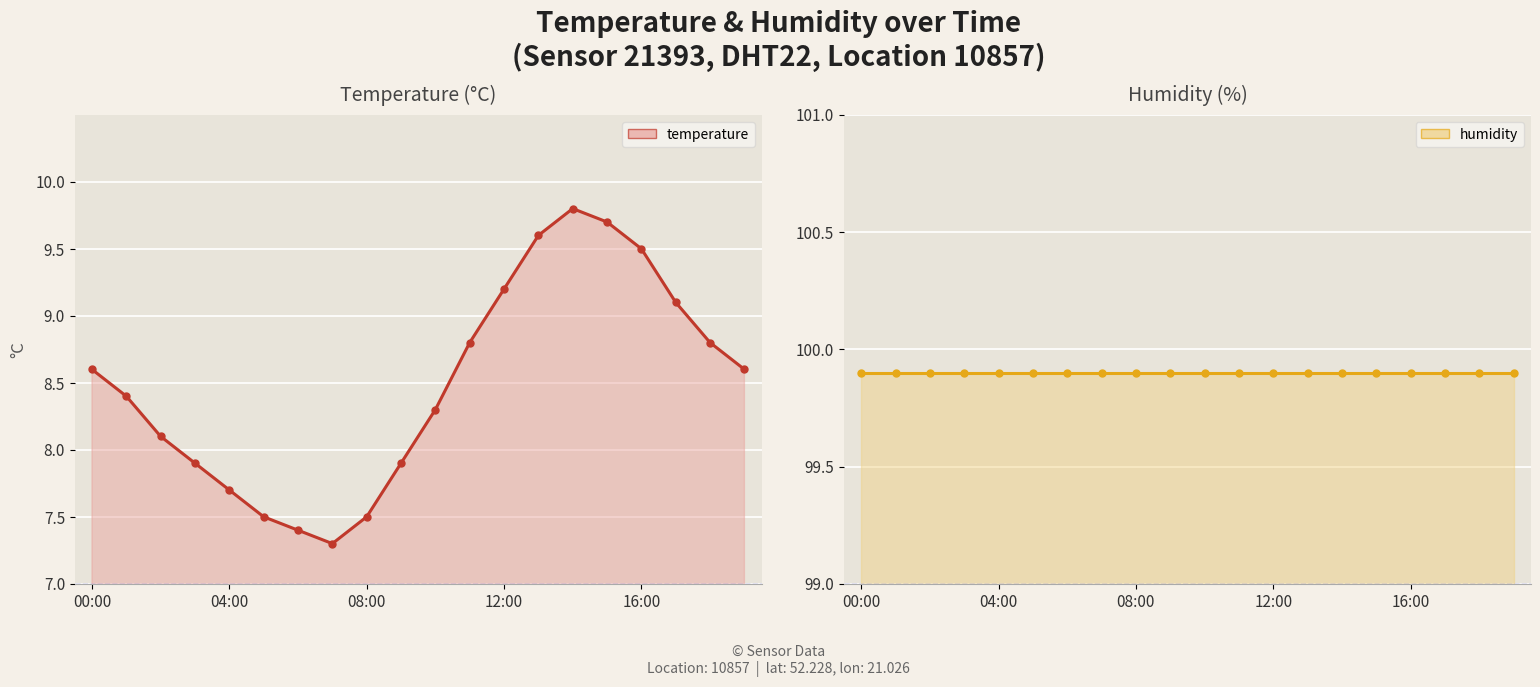

What is the sum of all humidity line values?

1998.0